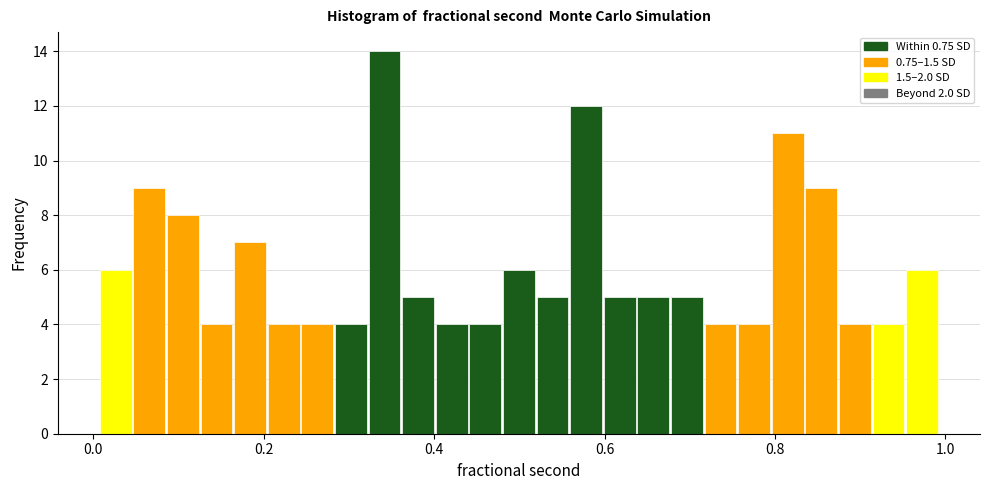

Read against the x-axis, roughly where is the centre of the tallest bar?

0.34